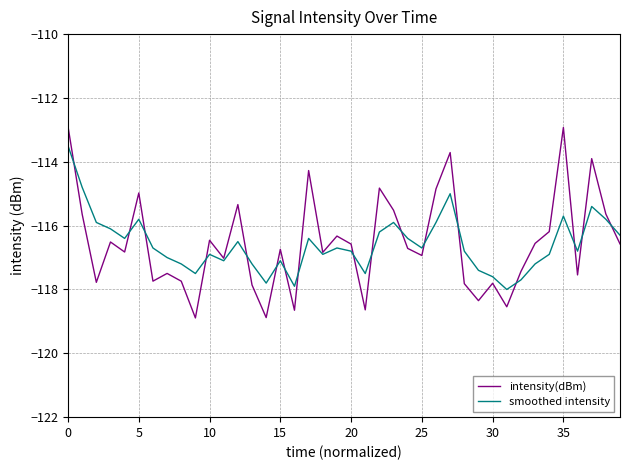

List the series in order of their peak value, lowest first.

smoothed intensity, intensity(dBm)